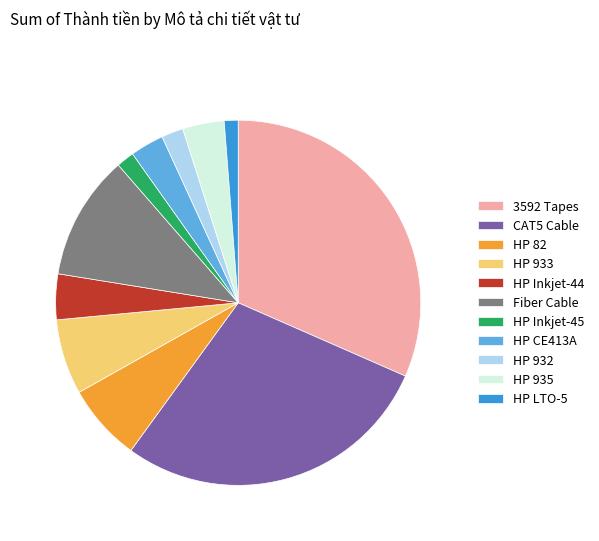

What is the largest slice in the pie chart?

3592 Tapes